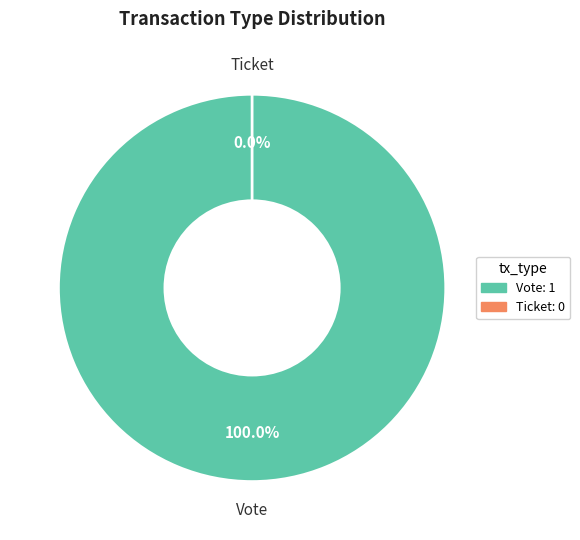

Between Ticket and Vote, which is larger?

Vote